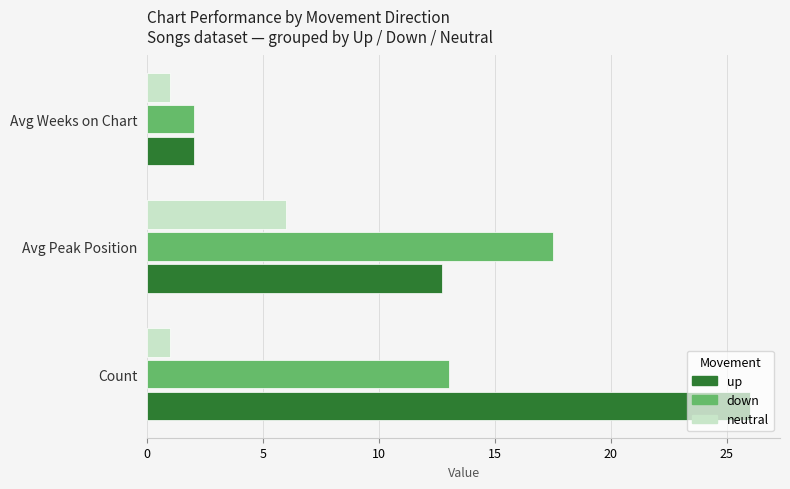

Rank the series by their average value, from highest to lowest.

up, down, neutral